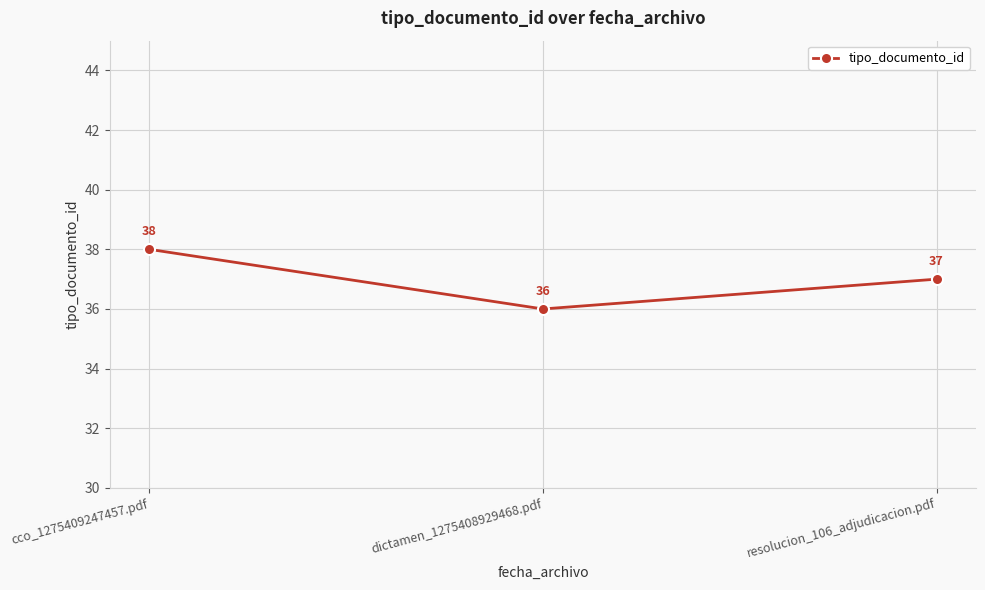

What is the change in value from dictamen_1275408929468.pdf to resolucion_106_adjudicacion.pdf?

+1